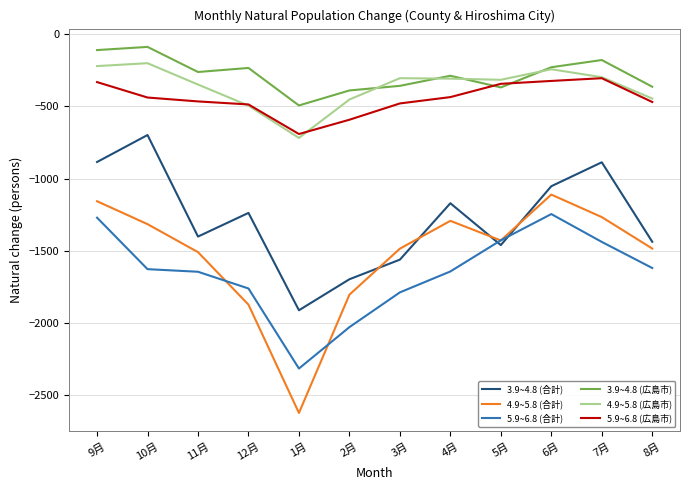

What is the difference between the 3.9~4.8 (合計) values at 8月 and 1月?

475